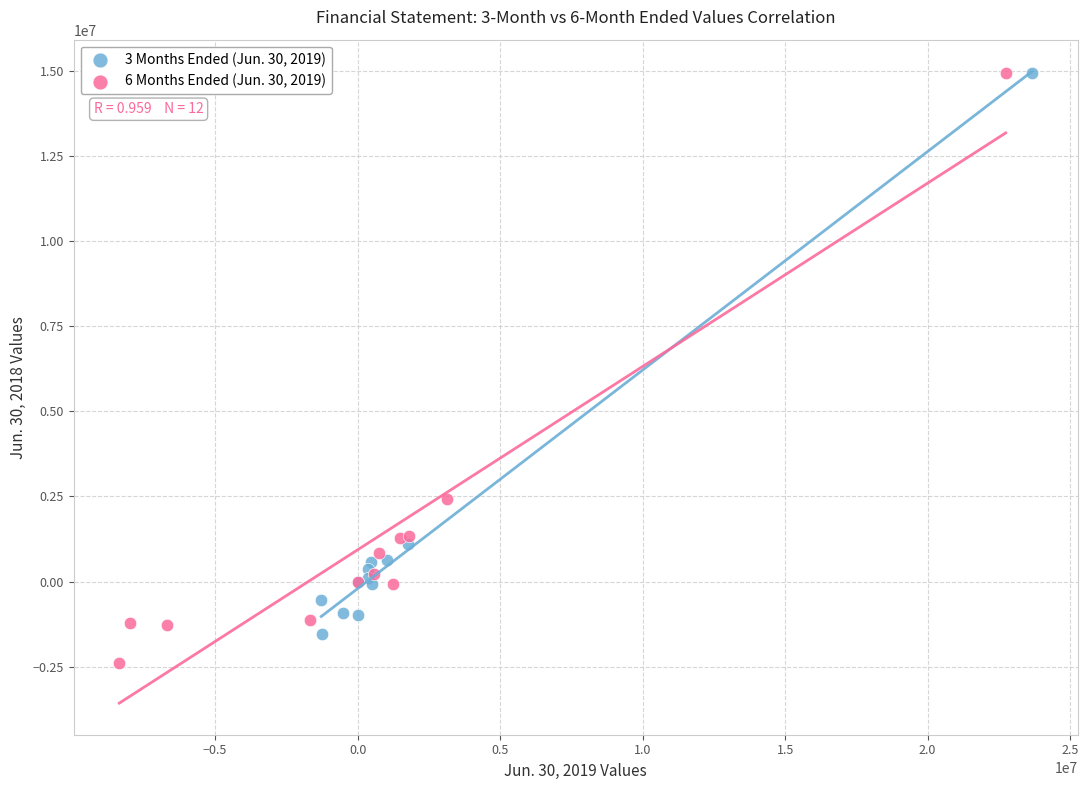

Which series contains the lowest Y value?

6 Months Ended (Jun. 30, 2019)